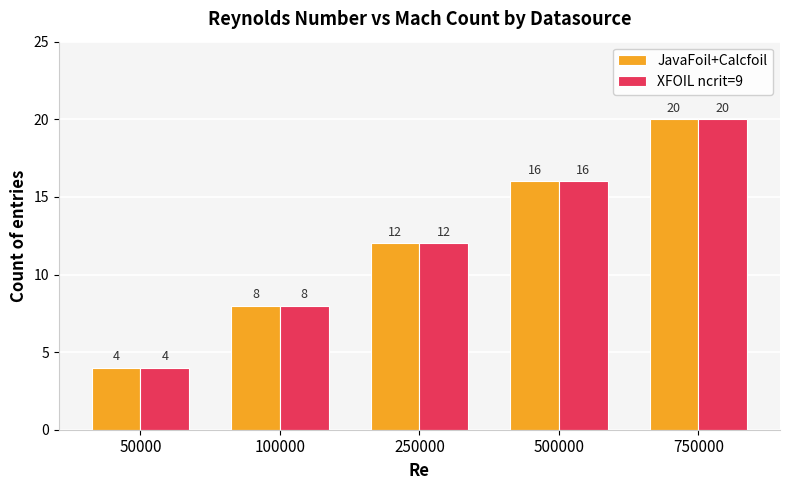

What is the maximum value for JavaFoil+Calcfoil?

20